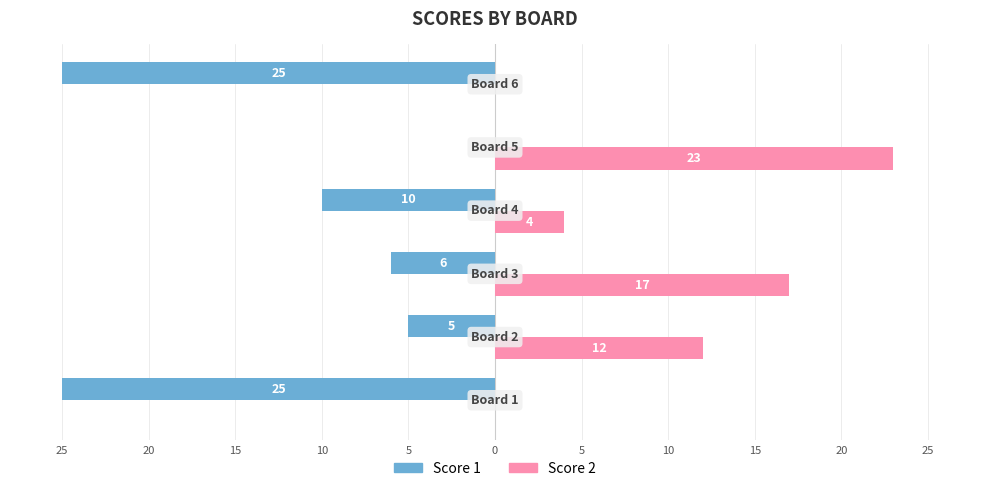

What are all the series names shown in the legend?

Score 1, Score 2